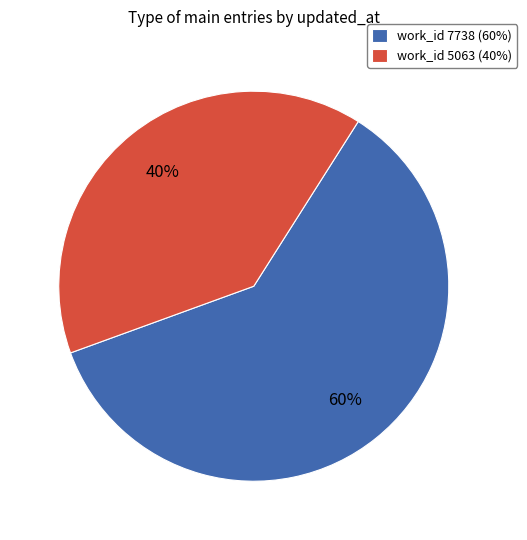

Do work_id 5063 (40%) and work_id 7738 (60%) together represent more than half of the pie?

Yes